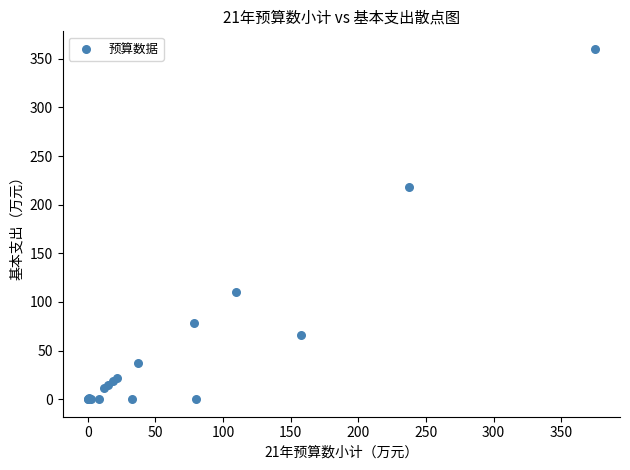

What Y value in the scatter plot is closest to 180?

218.6